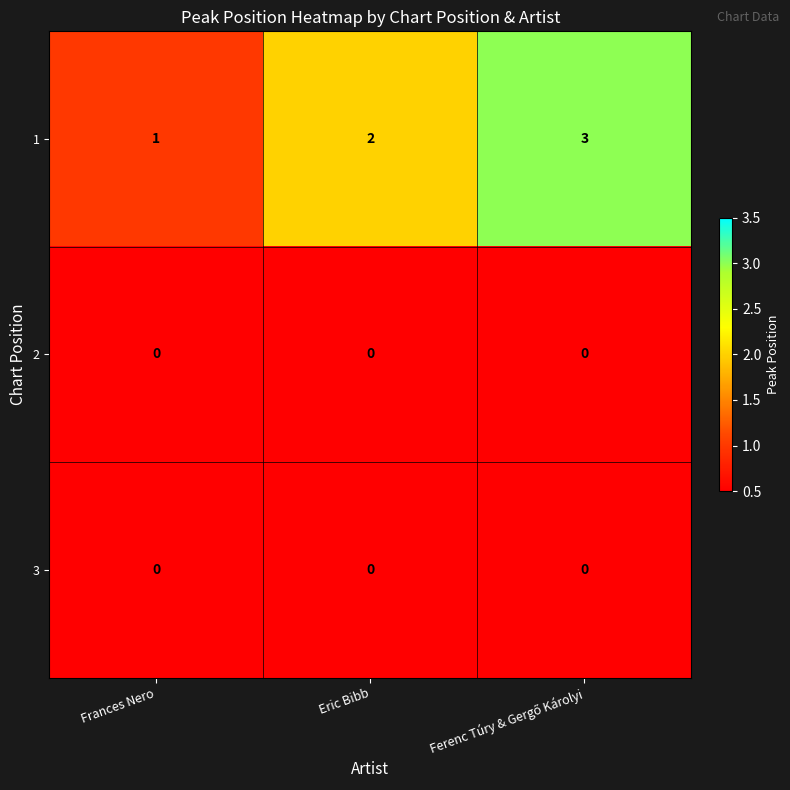

What is the greatest value displayed?

3